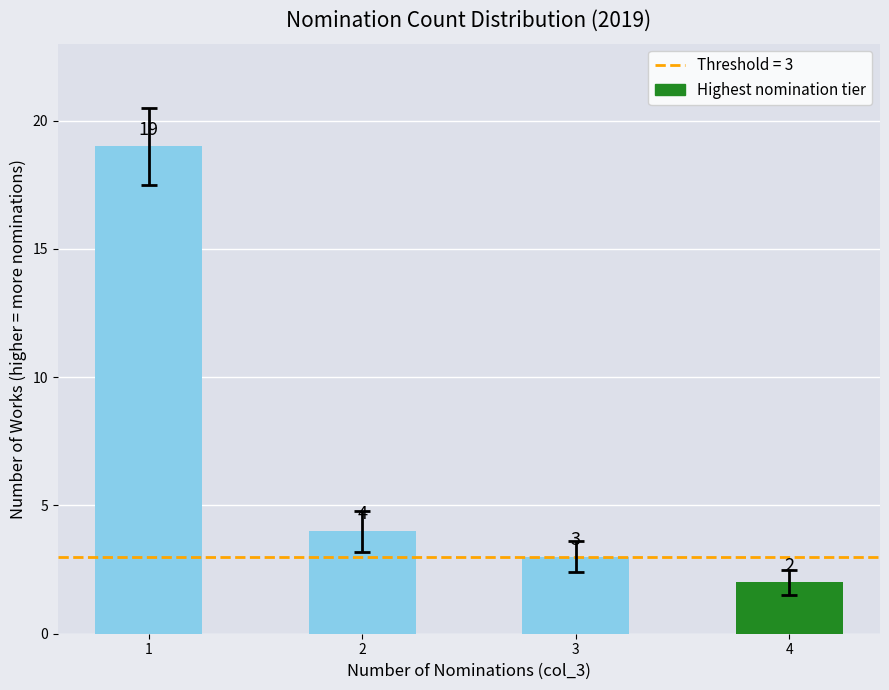

Where is the data nearest to the value 10?

2